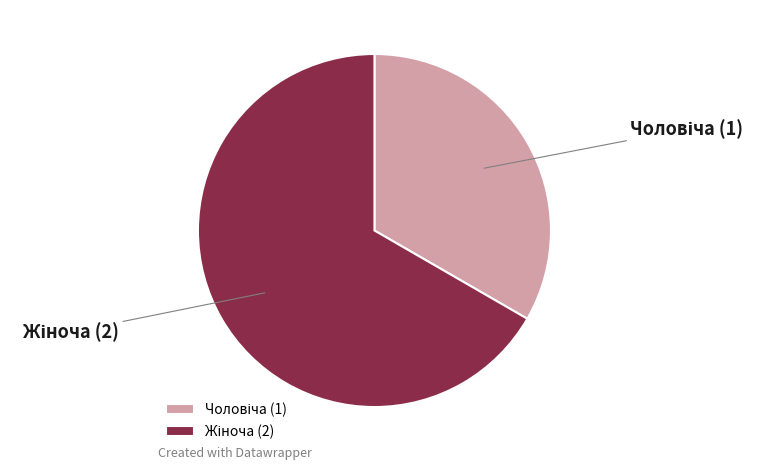

Is there any slice that represents more than half of the pie?

Yes